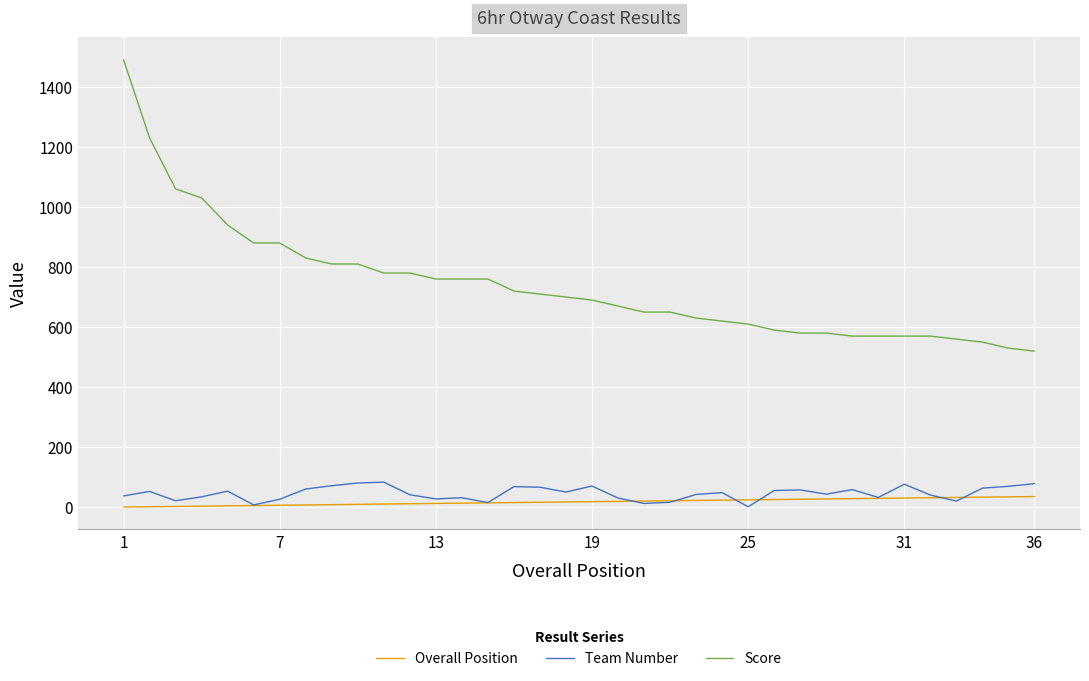

What is the average value of the Score series?

740